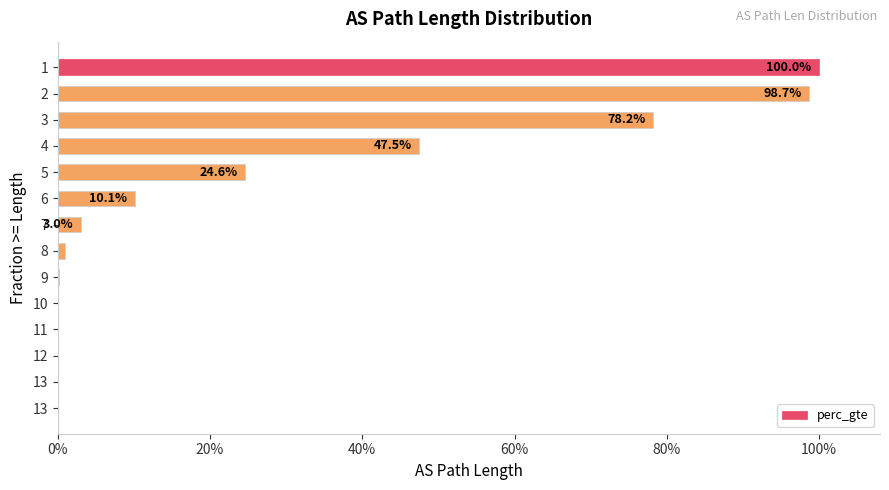

Are the bars horizontal?

Yes